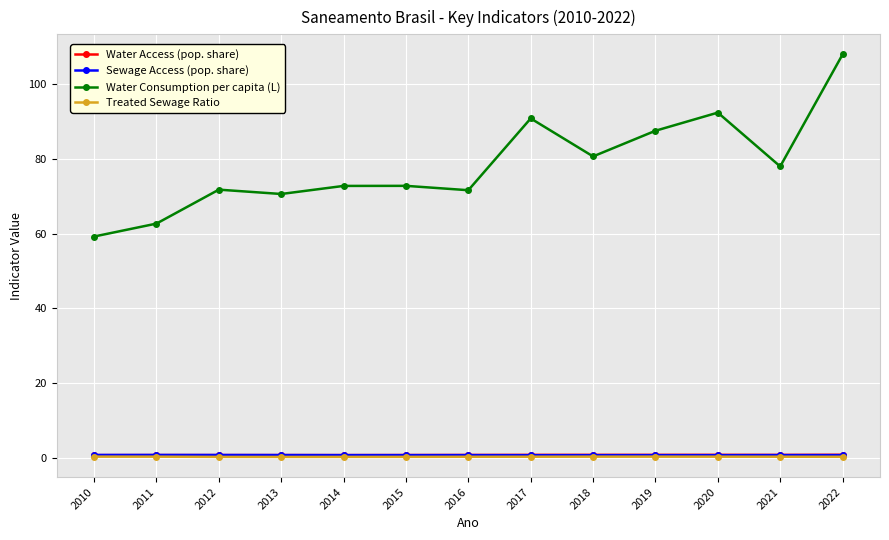

True or false: Water Consumption per capita (L) and Treated Sewage Ratio intersect in this chart.

False